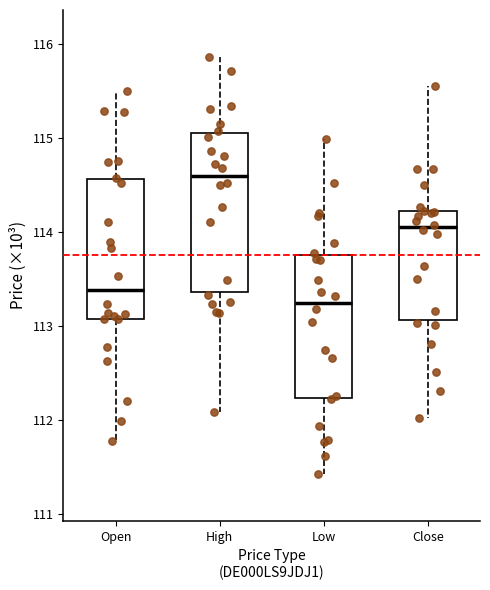

Which box has the lowest median line?

Low